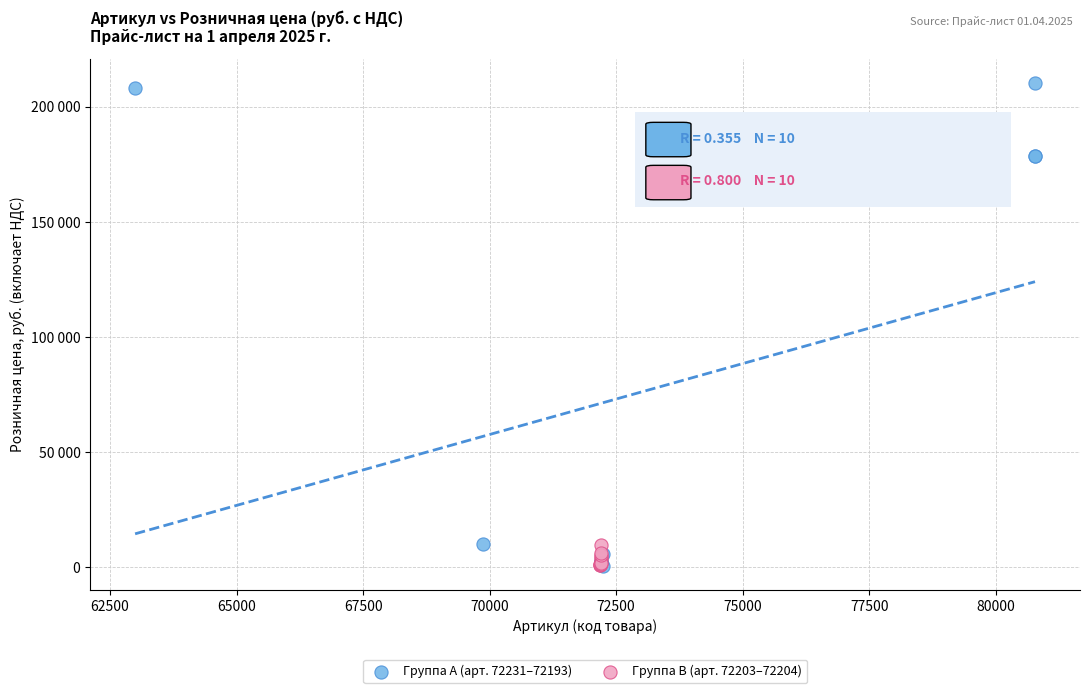

What are all the series names shown in the legend?

Группа A (арт. 72231–72193), Группа B (арт. 72203–72204)